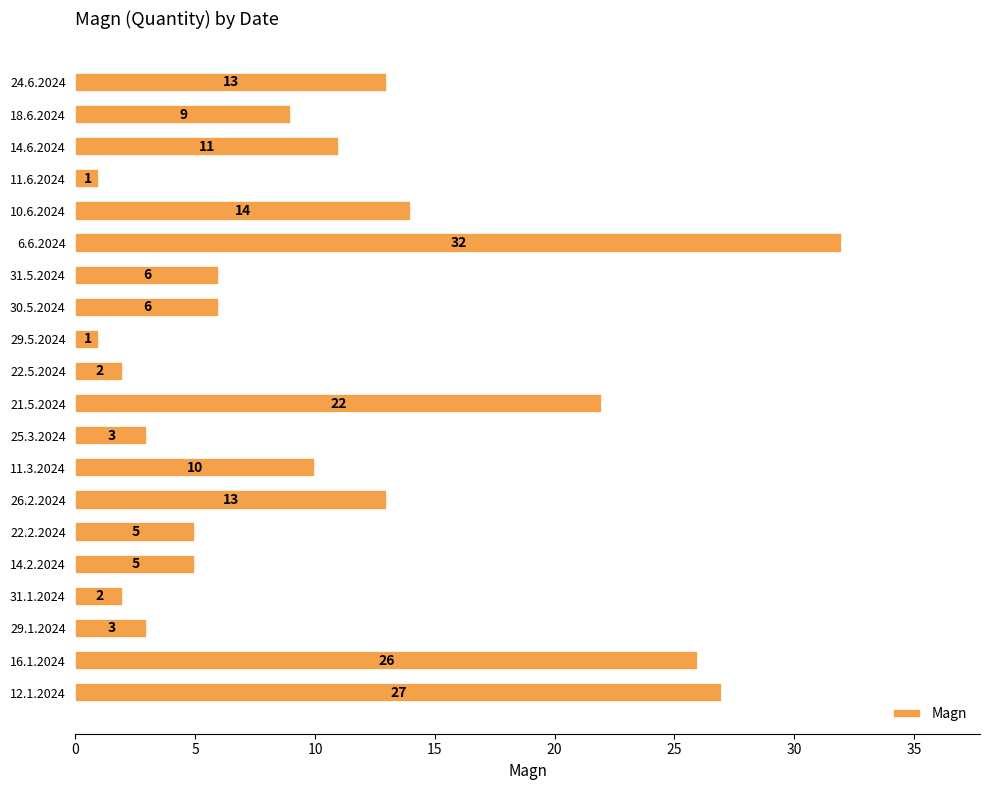

Are the bars grouped side by side (vs. stacked)?

No